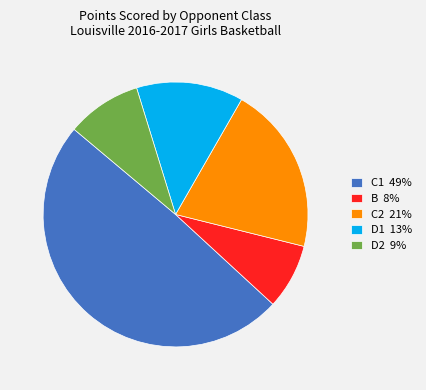

Which category has the smallest portion of the pie?

B 8%